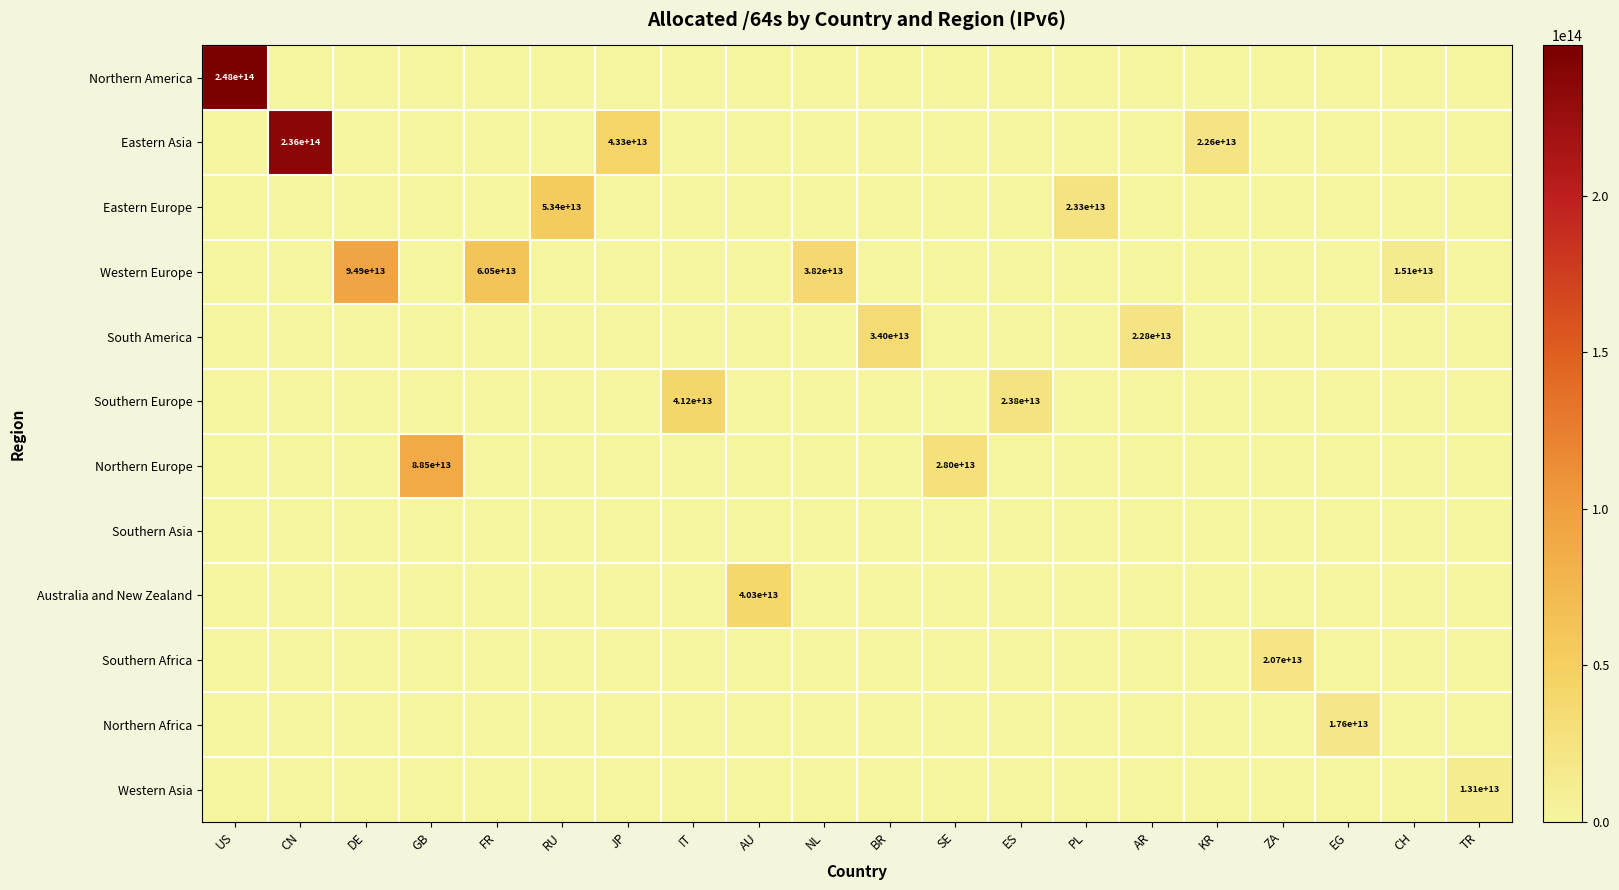

The Eastern Europe series shows 23300000000000 at PL. True or false?

True